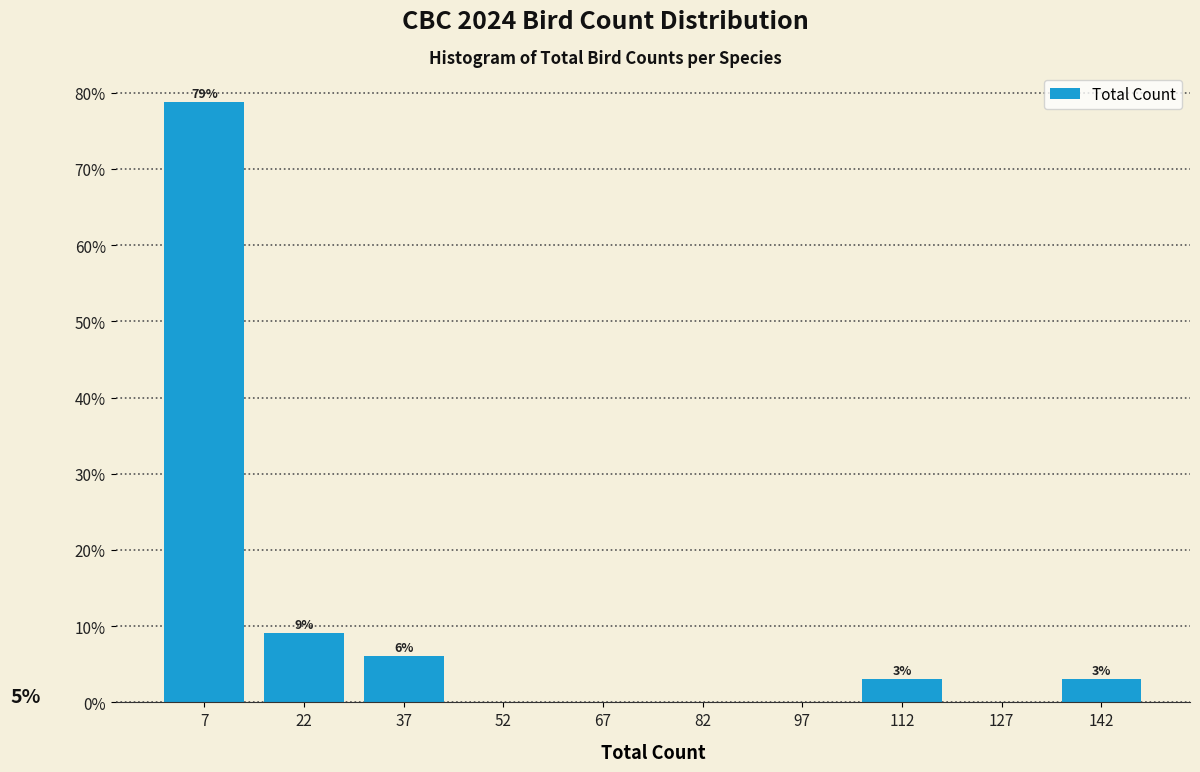

Which range on the x-axis has the tallest bar?

0 to 15